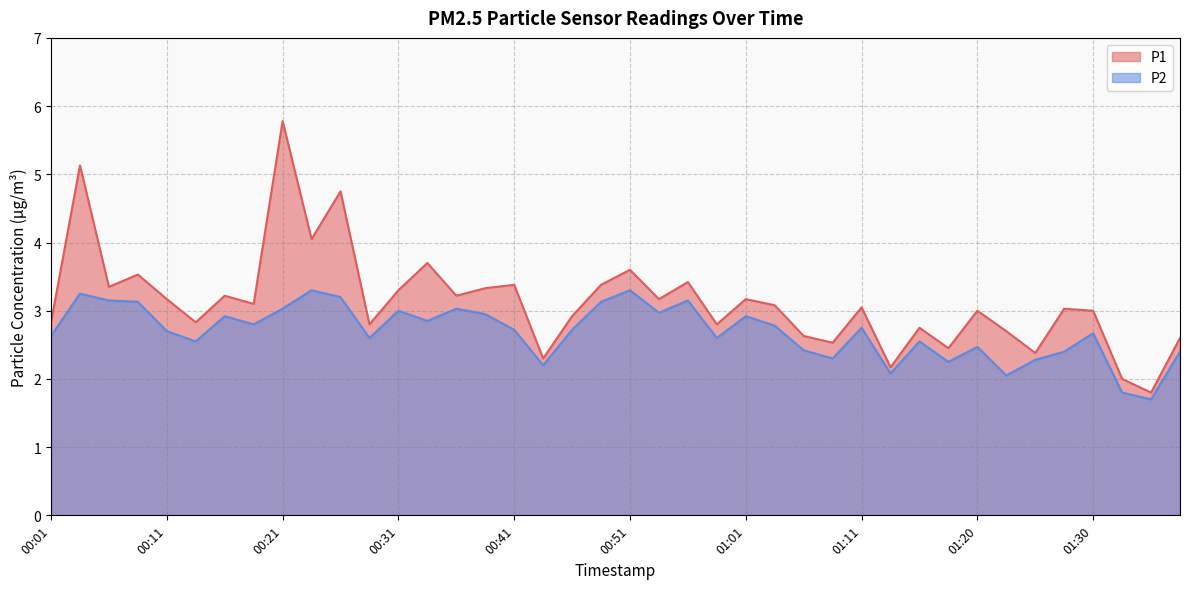

What value does the P1 series have at 01:06?

2.6